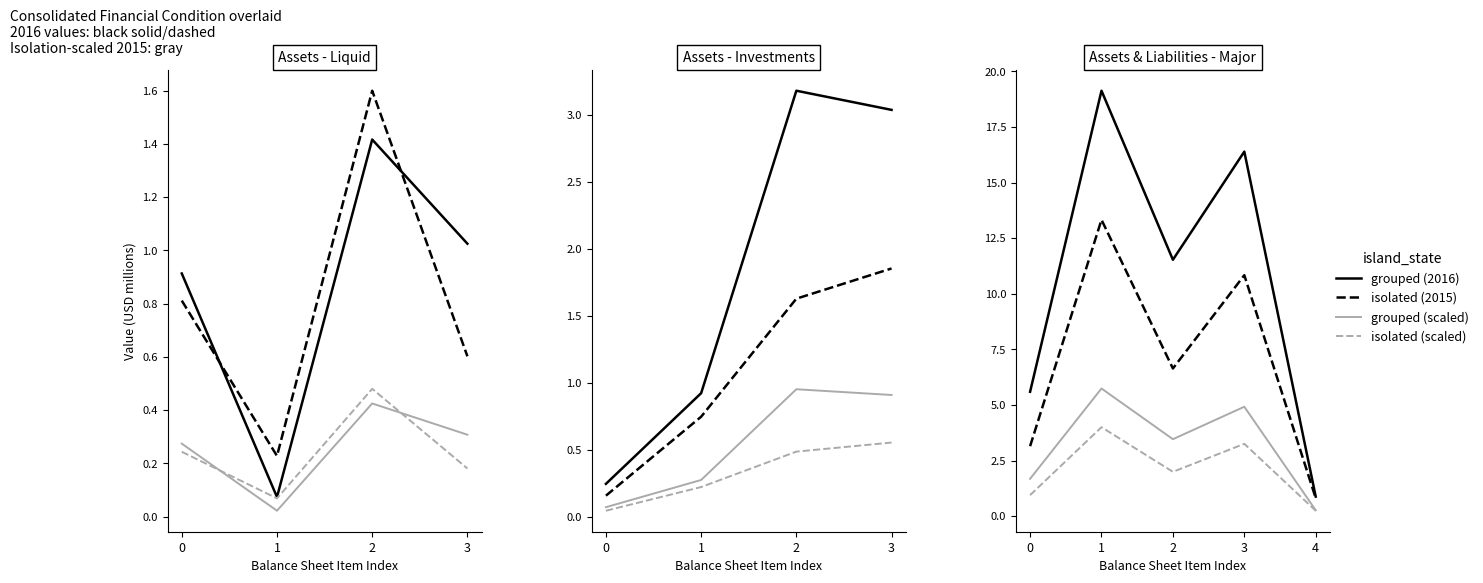

What is the difference between the Dec. 31, 2015 (isolated) values at 1 and 4?

12.5